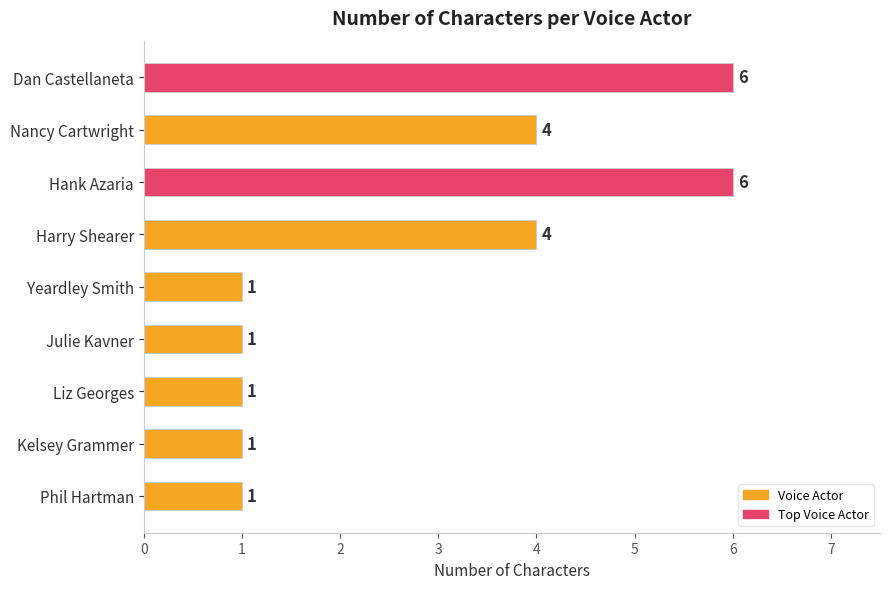

Is it true that the value at Liz Georges is 1?

True